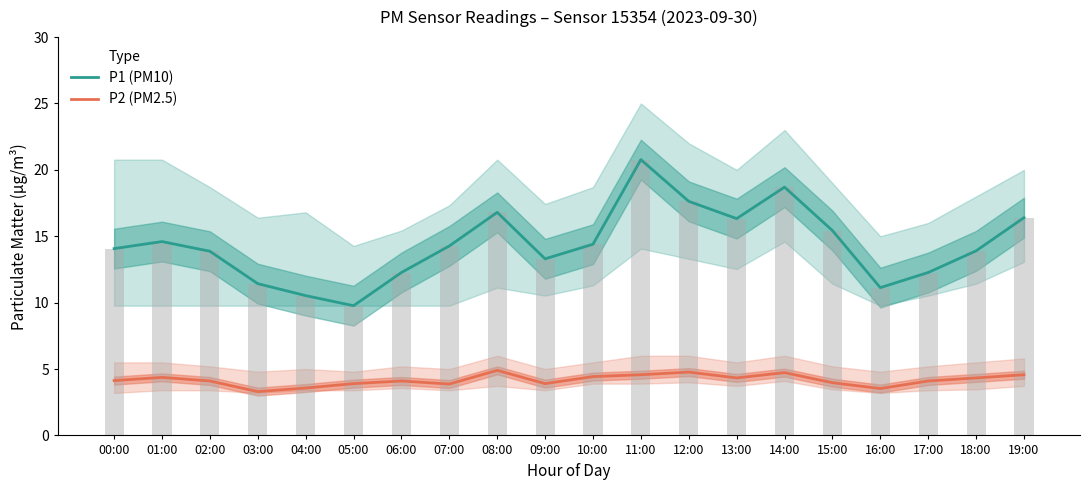

List the series in order of their overall mean, lowest first.

P2 (PM2.5), P1 (PM10)